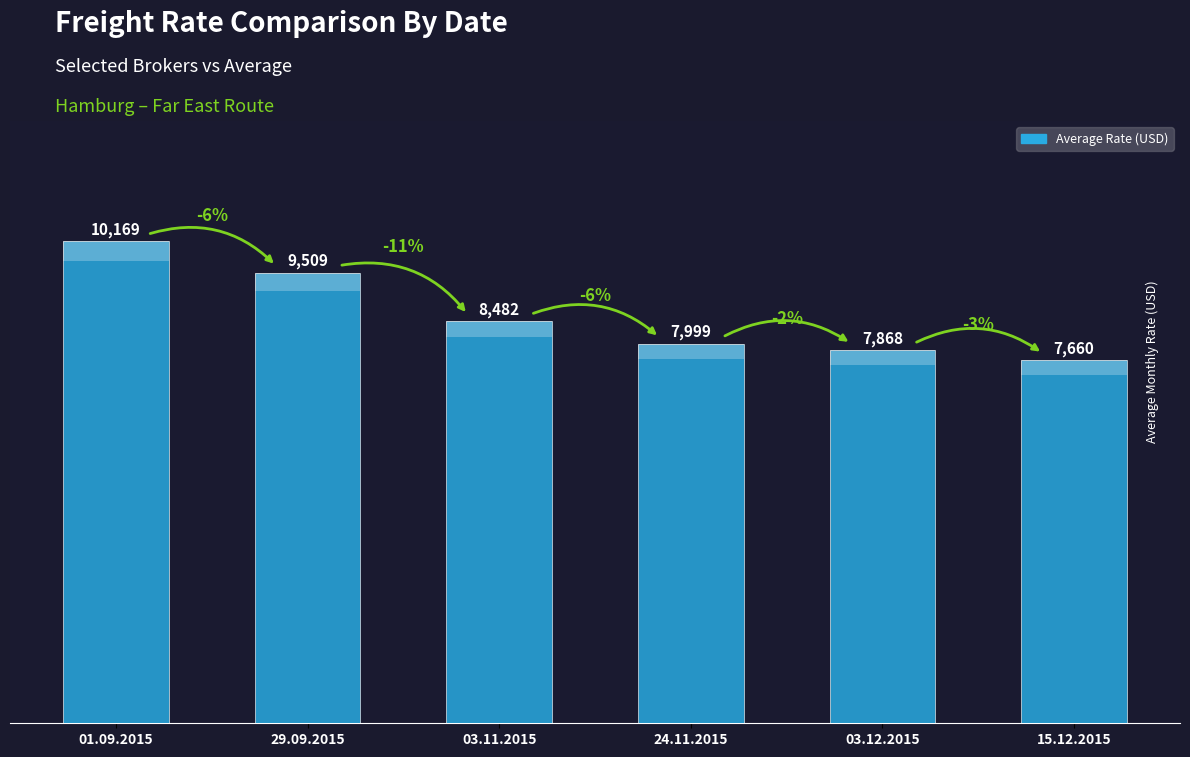

Reading right to left, list all the values displayed in this chart.

7660	7868	7999	8482	9509	10169